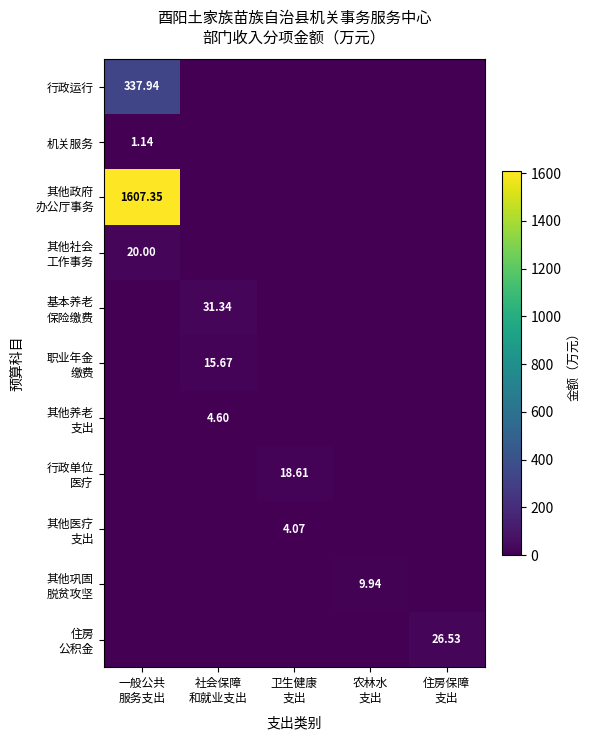

What is the average value of the 其他养老 支出 series?

0.9